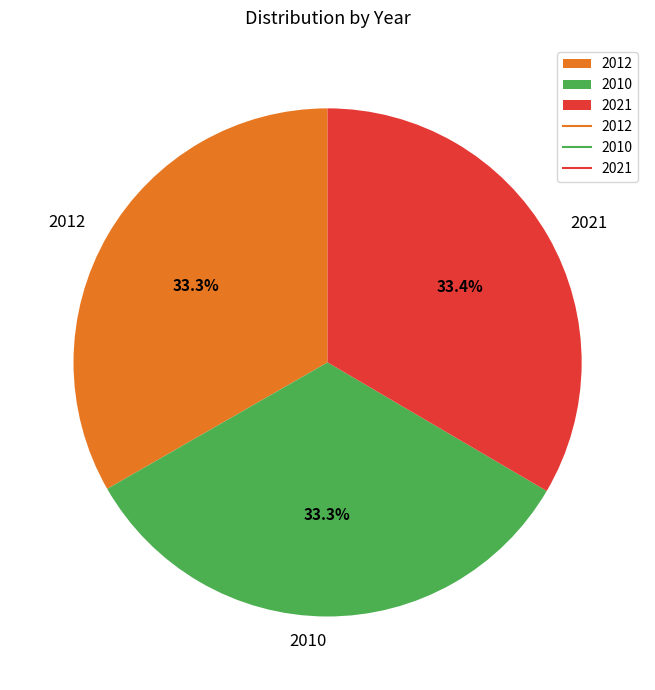

Is there a majority slice in this chart?

No